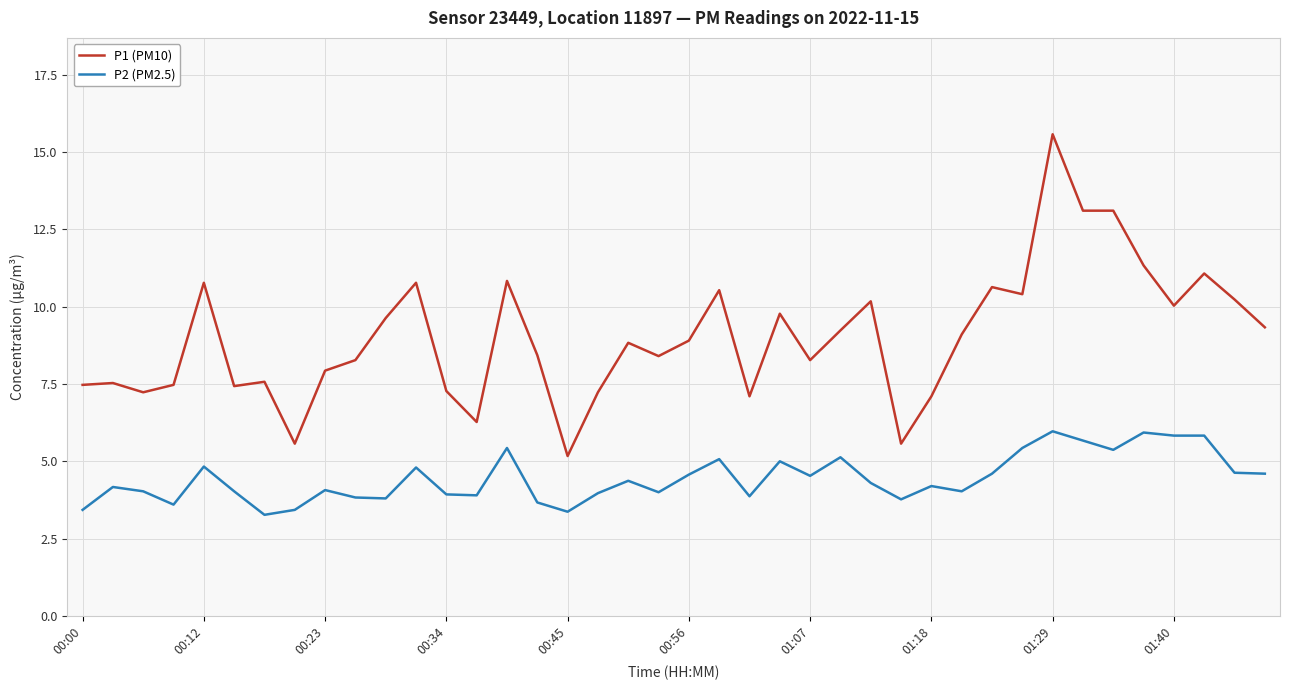

What is the greatest value displayed?

15.6